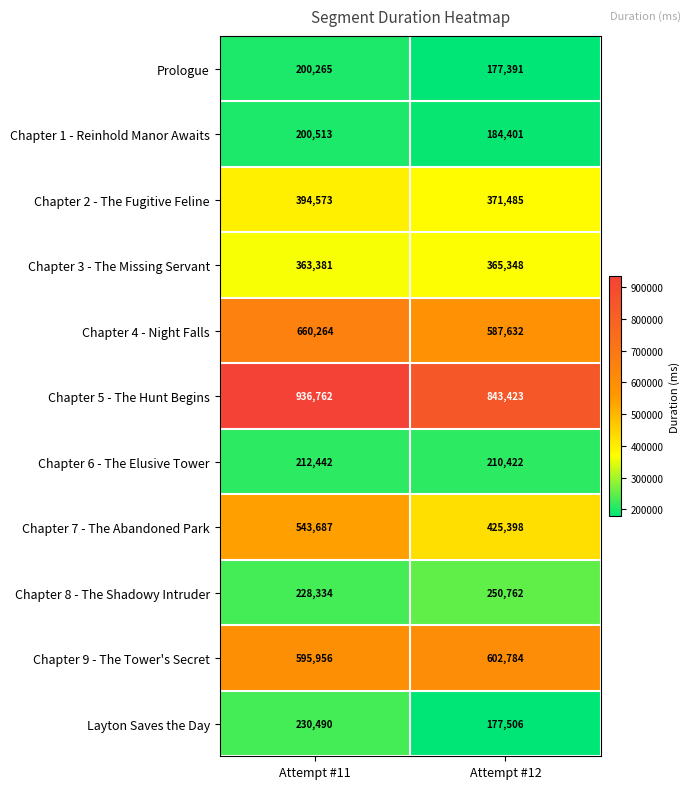

Rank the series at Attempt #12 from lowest to highest value.

Prologue, Layton Saves the Day, Chapter 1 - Reinhold Manor Awaits, Chapter 6 - The Elusive Tower, Chapter 8 - The Shadowy Intruder, Chapter 3 - The Missing Servant, Chapter 2 - The Fugitive Feline, Chapter 7 - The Abandoned Park, Chapter 4 - Night Falls, Chapter 9 - The Tower's Secret, Chapter 5 - The Hunt Begins